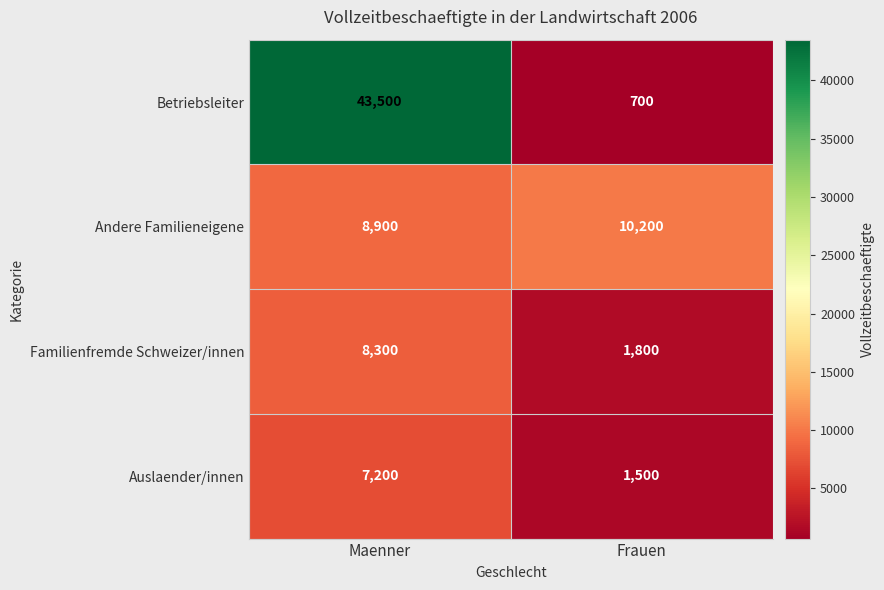

What is the minimum value shown in the chart?

700